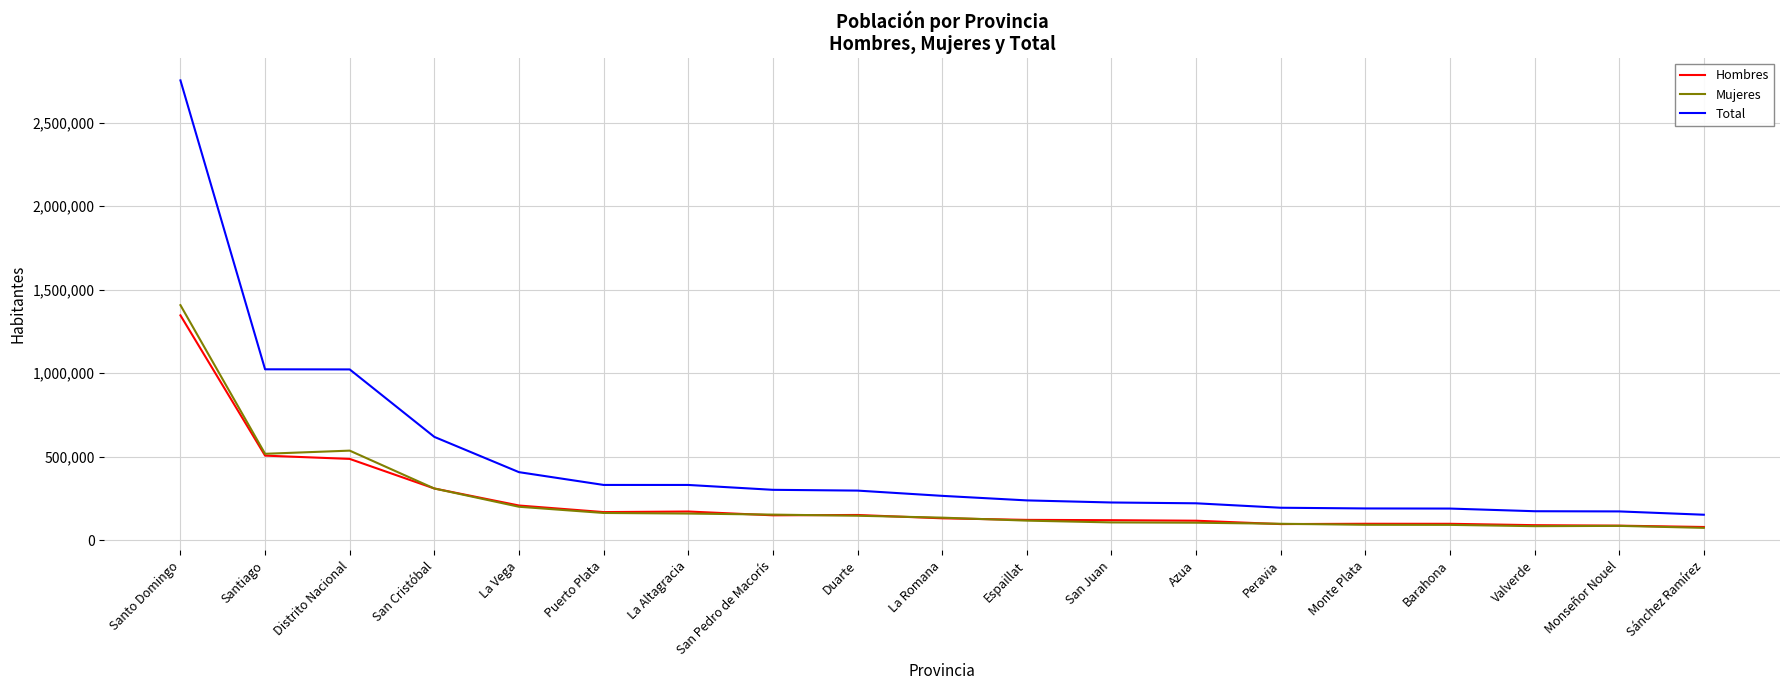

True or false: Total has a value of 301215 at San Pedro de Macorís.

True